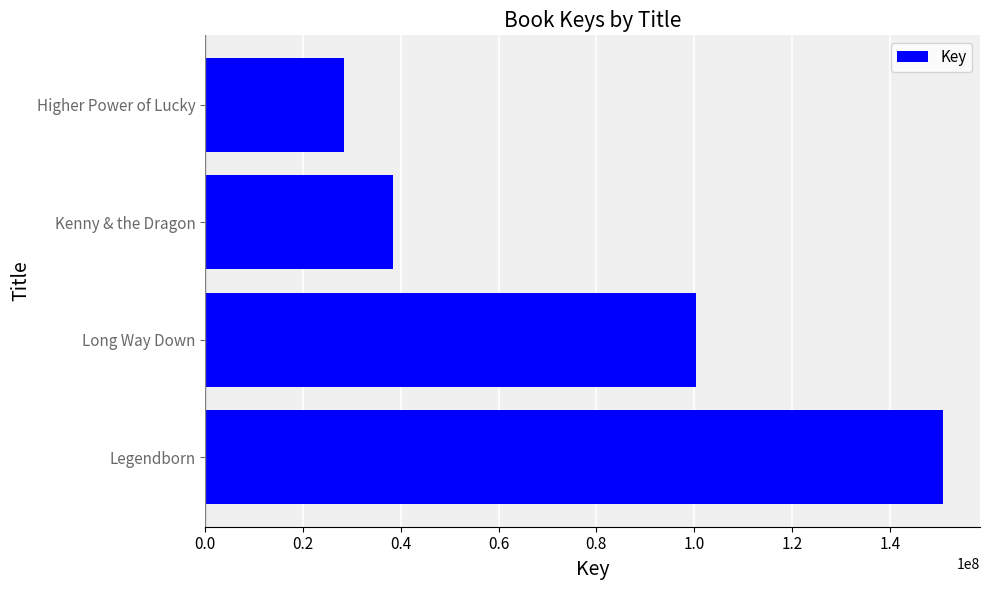

Is it true that the value at Long Way Down is 176036931?

False